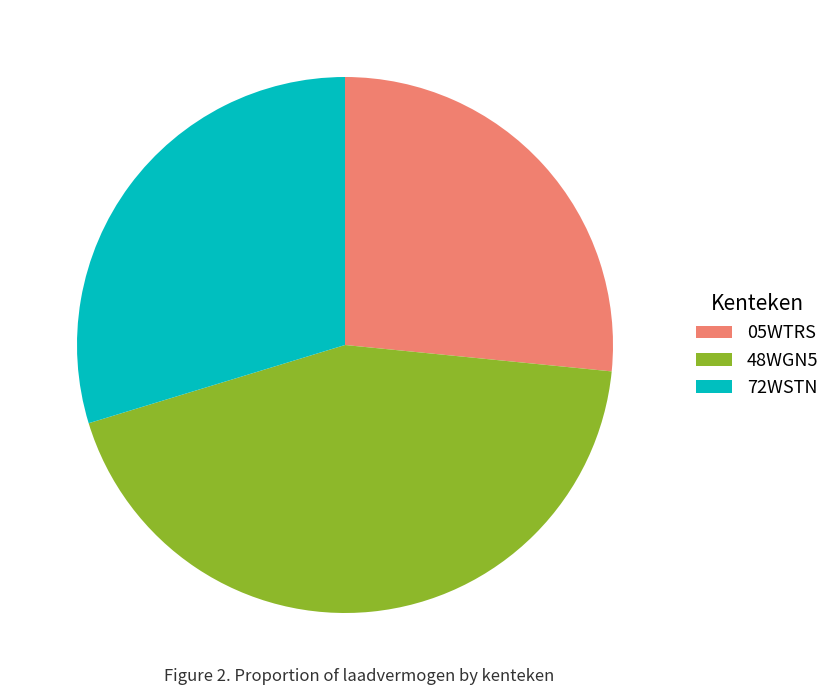

How many slices are in this pie chart?

3